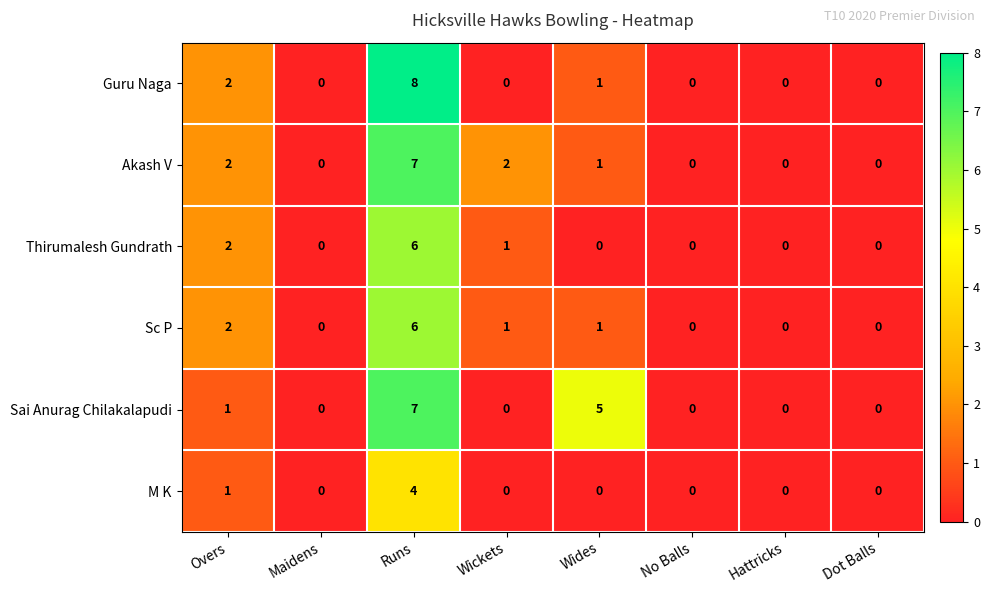

Which series has the widest spread of values?

Guru Naga